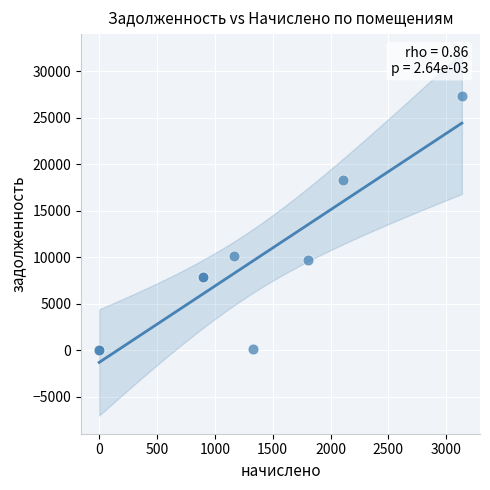

What Y value in the scatter plot is closest to 13664?

10197.6